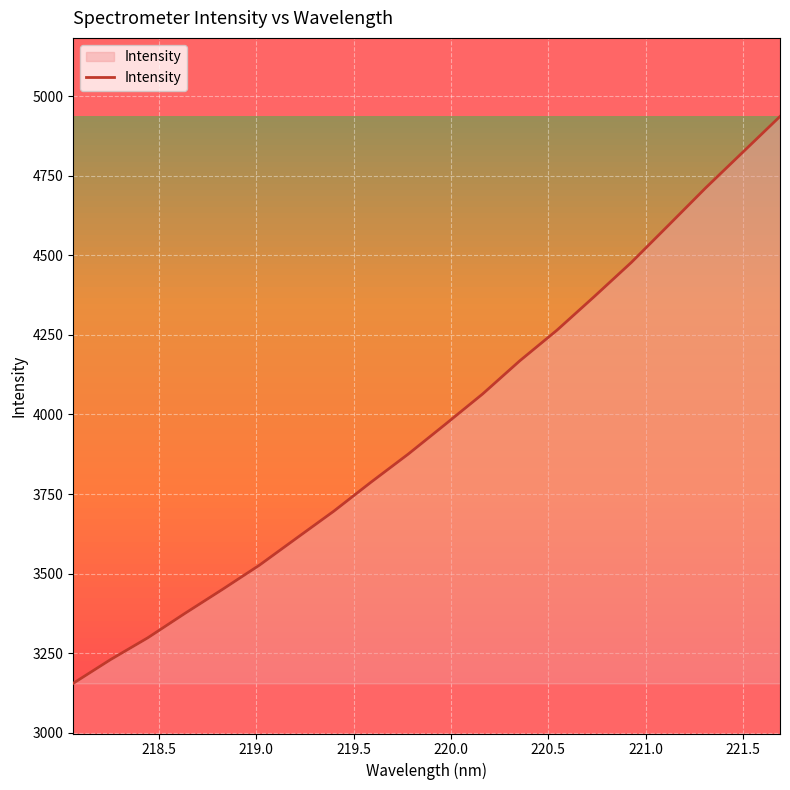

What is the greatest value displayed?

4936.1